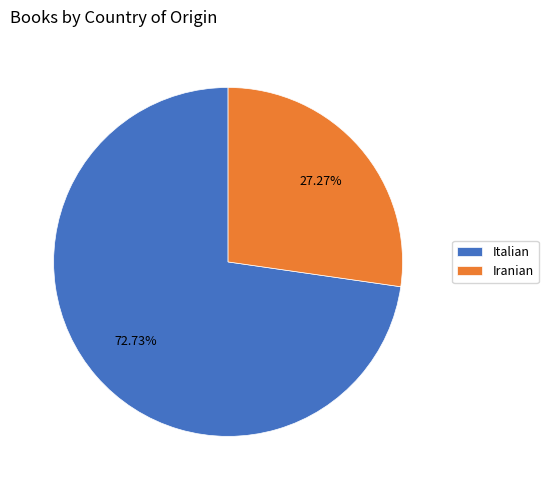

Is Iranian the majority of the pie?

No